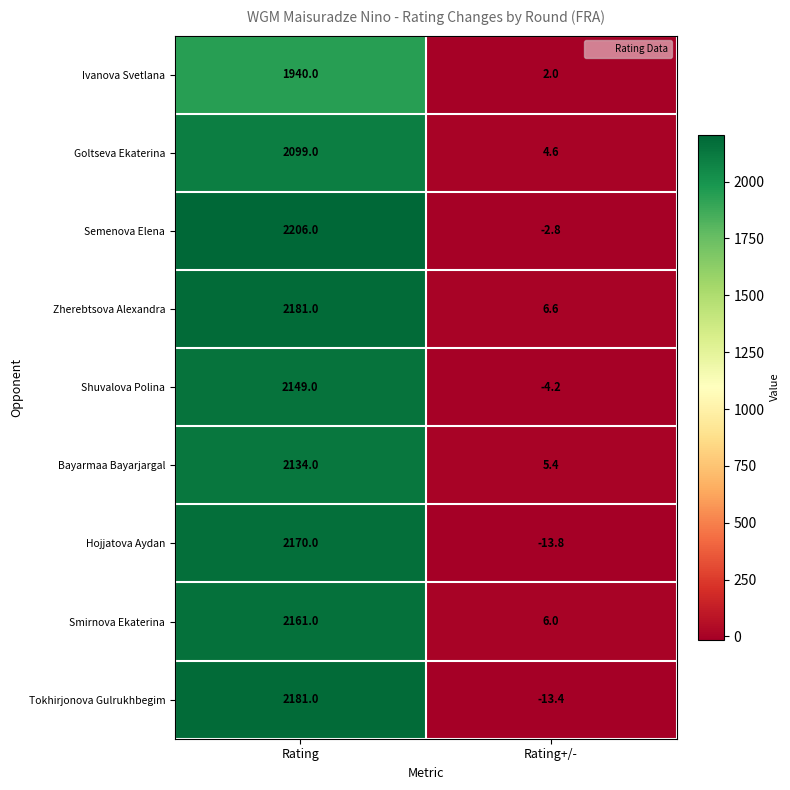

Rank the series at Rating+/- from lowest to highest value.

Hojjatova Aydan, Tokhirjonova Gulrukhbegim, Shuvalova Polina, Semenova Elena, Ivanova Svetlana, Goltseva Ekaterina, Bayarmaa Bayarjargal, Smirnova Ekaterina, Zherebtsova Alexandra